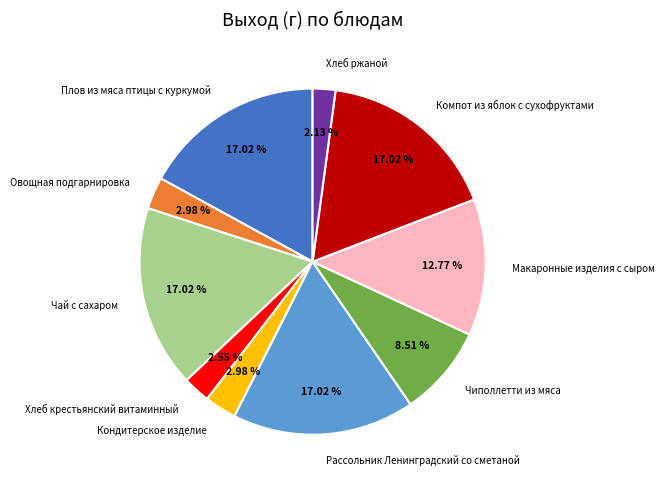

The Компот из яблок с сухофруктами slice represents 17% of the pie. True or false?

True